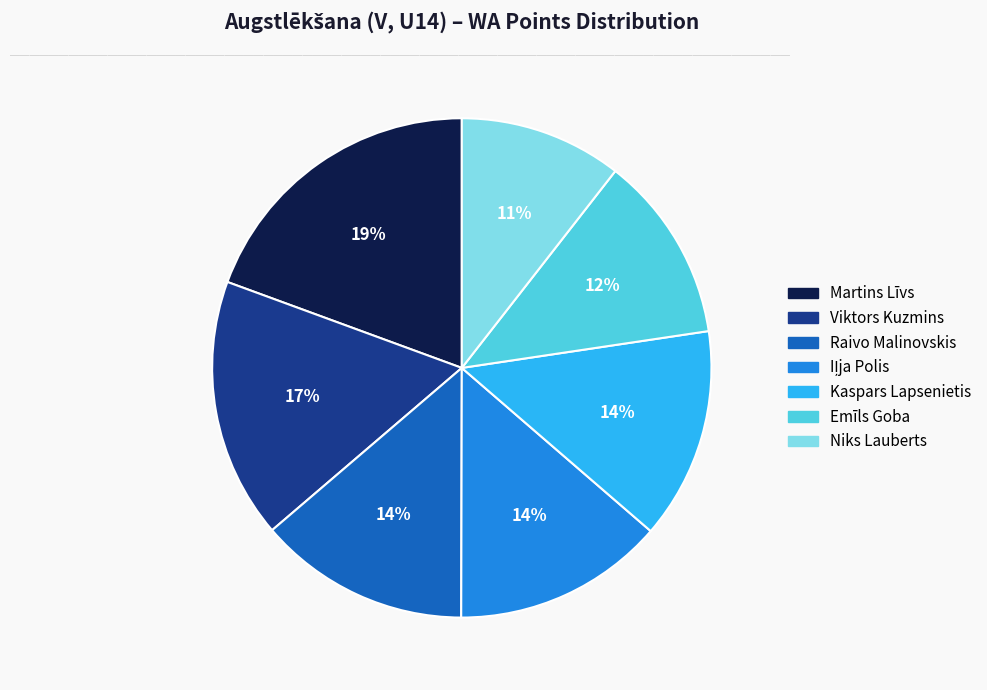

Is there a majority slice in this chart?

No